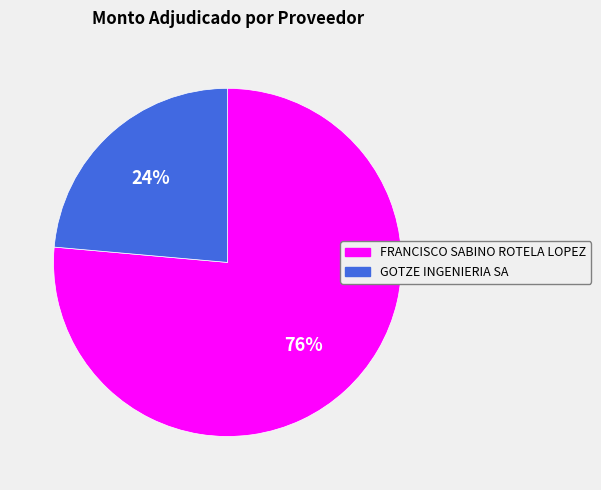

How many slices are in this pie chart?

2